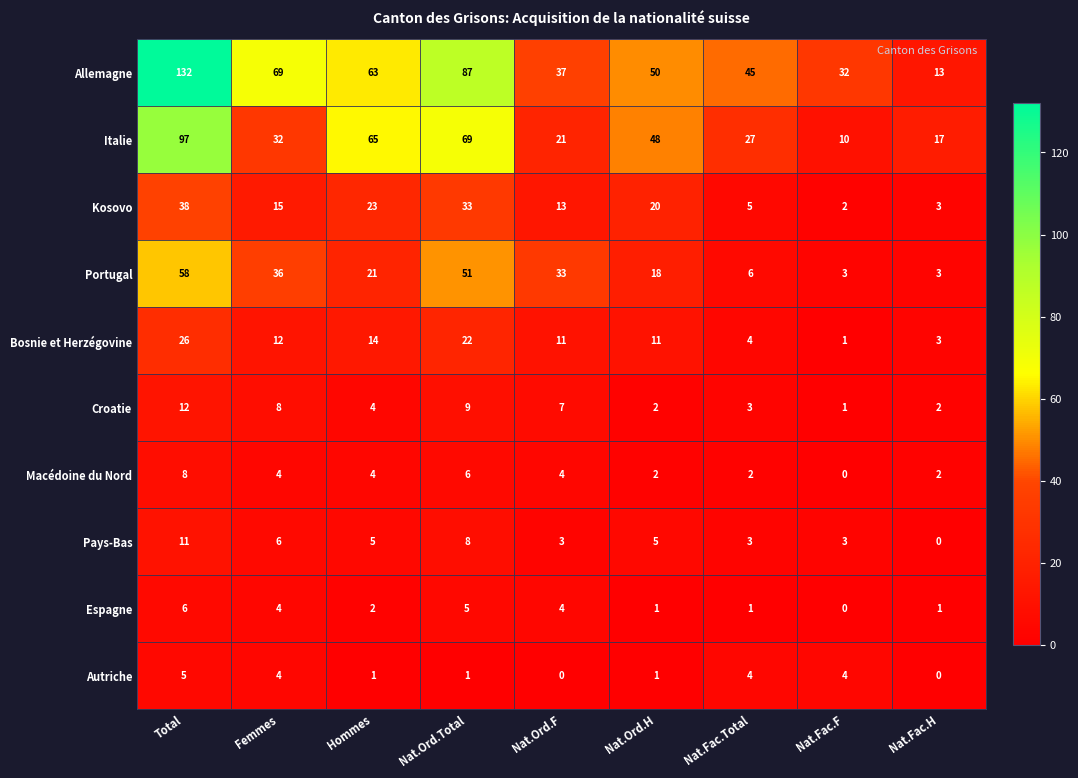

At which label is Italie closest to 53?

Nat.Ord.H